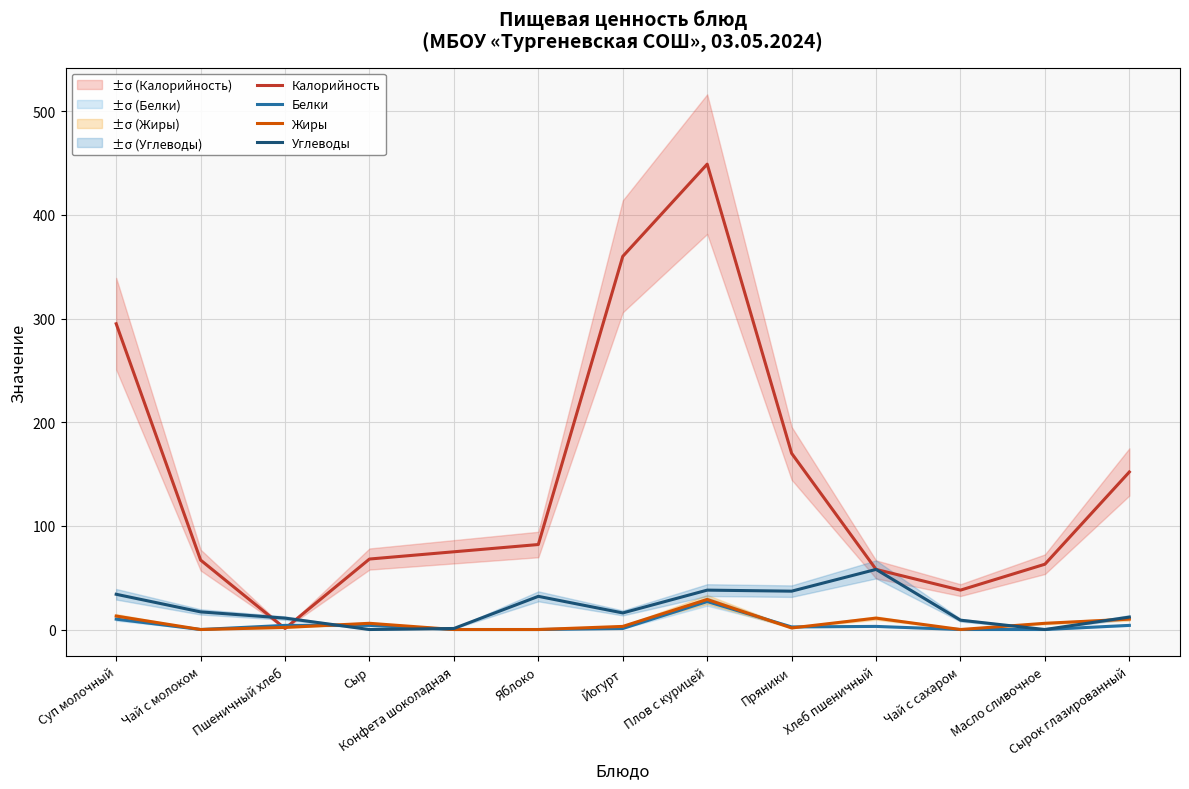

How many values in the Белки series exceed 2?

7